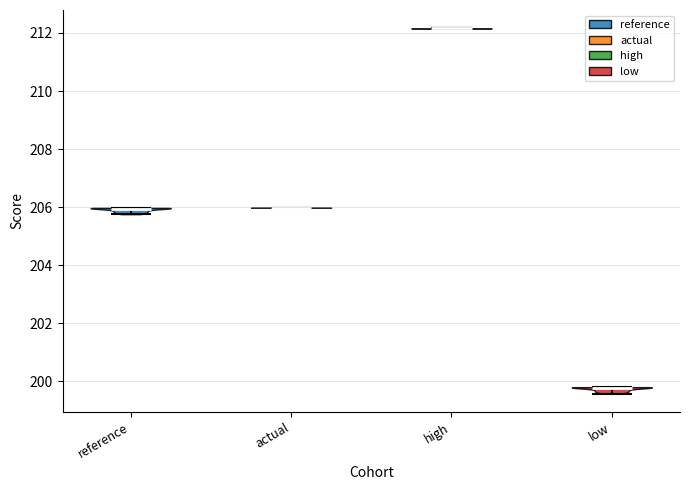

What is the highest point the violin for low reaches on the y-axis? The values are not printed on the chart, so give them approximately, as read against the axis.

199.8